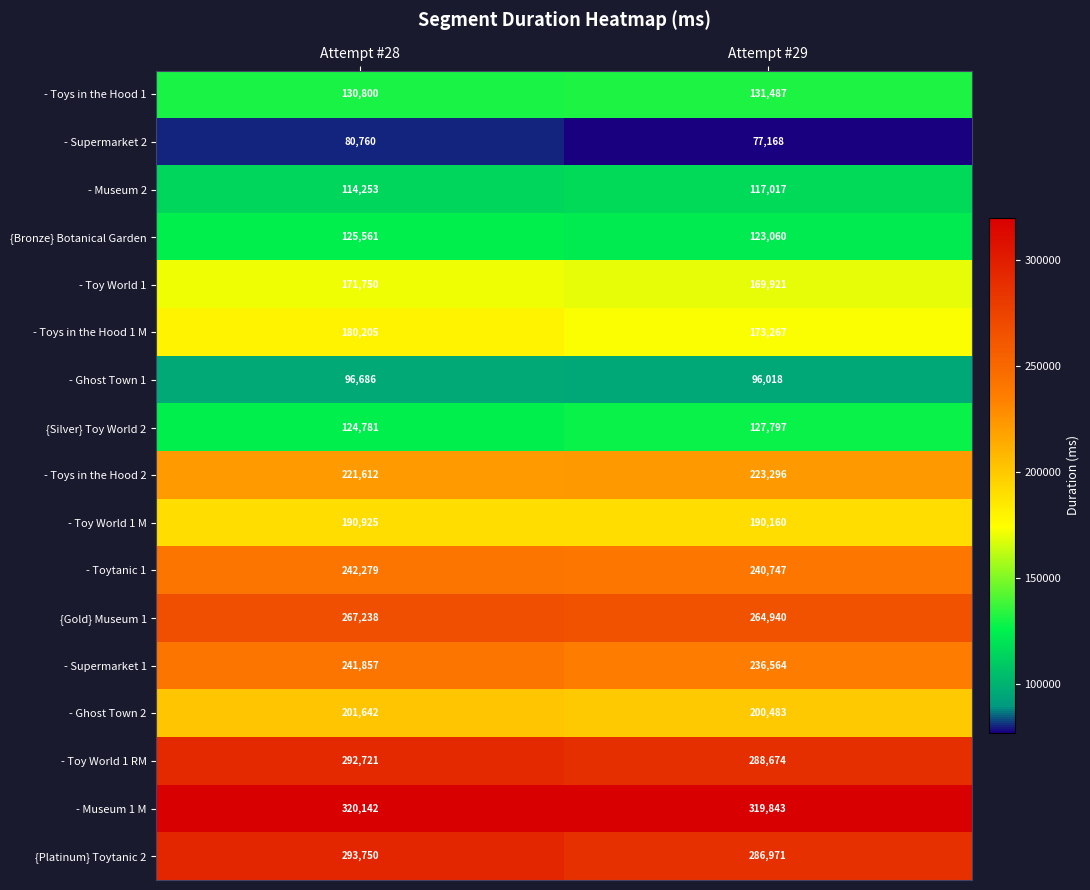

What is the sum of all {Silver} Toy World 2 values?

252578